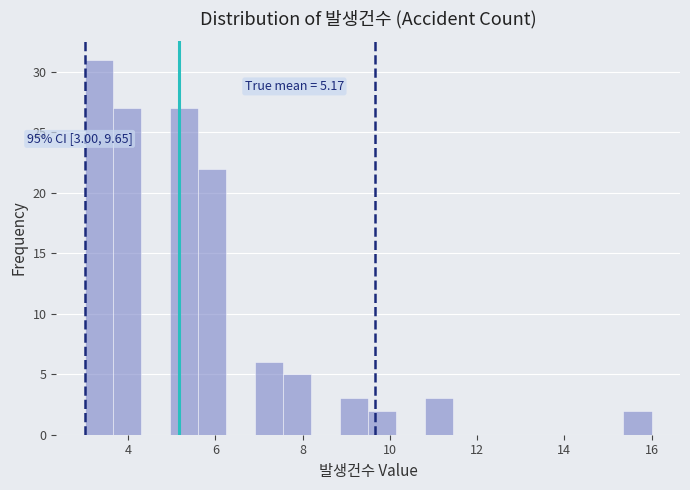

Around what value on the x-axis is the tallest bar? Give the approximate position of its centre, as read against the axis.

3.4